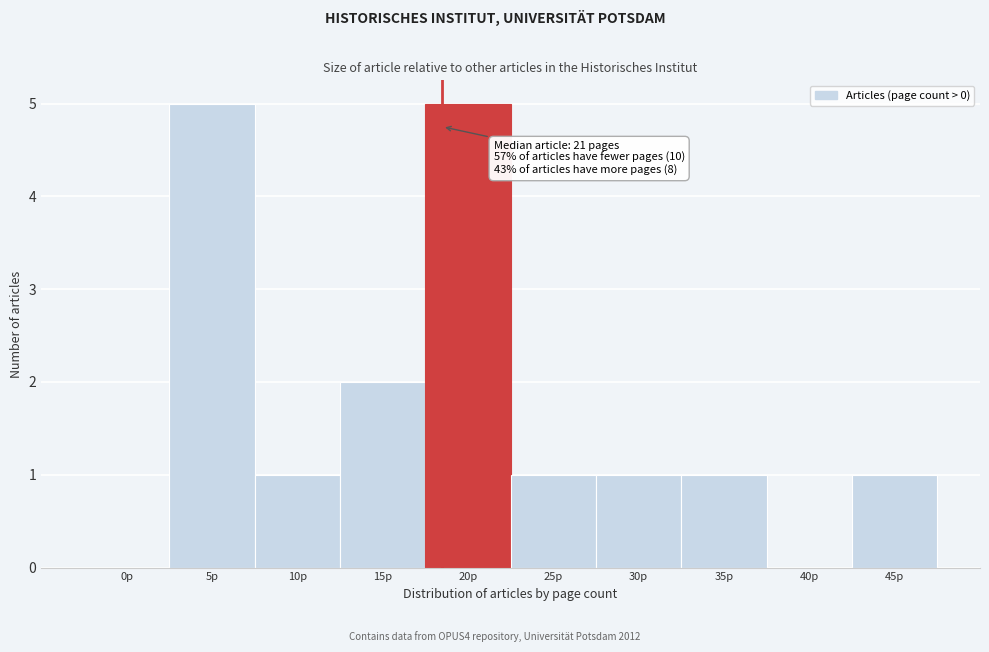

Reading left to right, transcribe all the data shown in this chart.

0p=0	5p=5	10p=1	15p=2	20p=5	25p=1	30p=1	35p=1	40p=0	45p=1